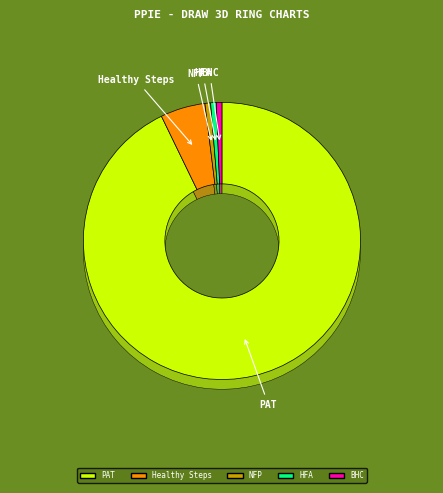

What percentage is NOT represented by Healthy Families America (HFA)®?

99.3%